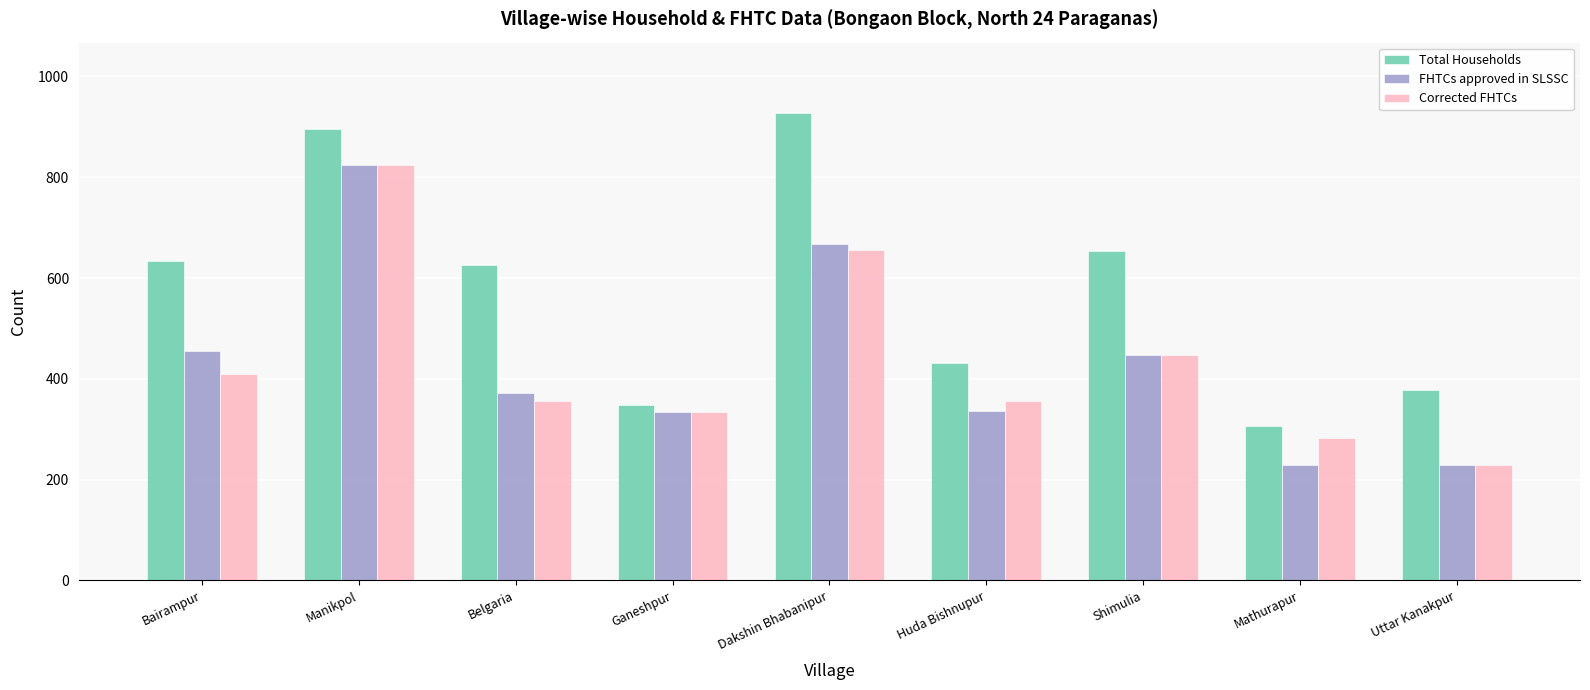

What is the label of the 8th bar from the right?

Manikpol